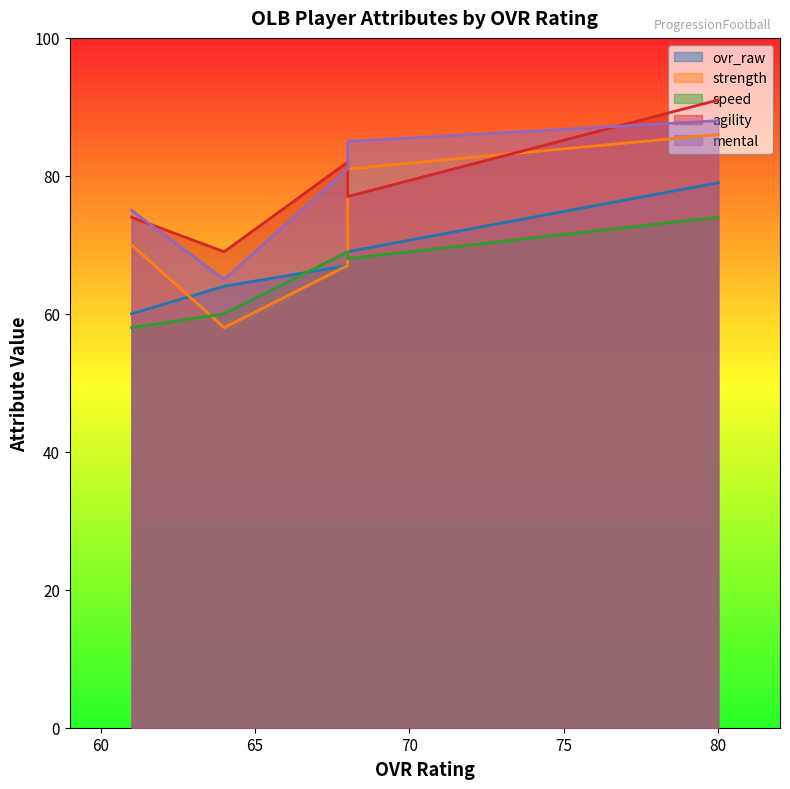

At which label does speed reach its minimum?

61